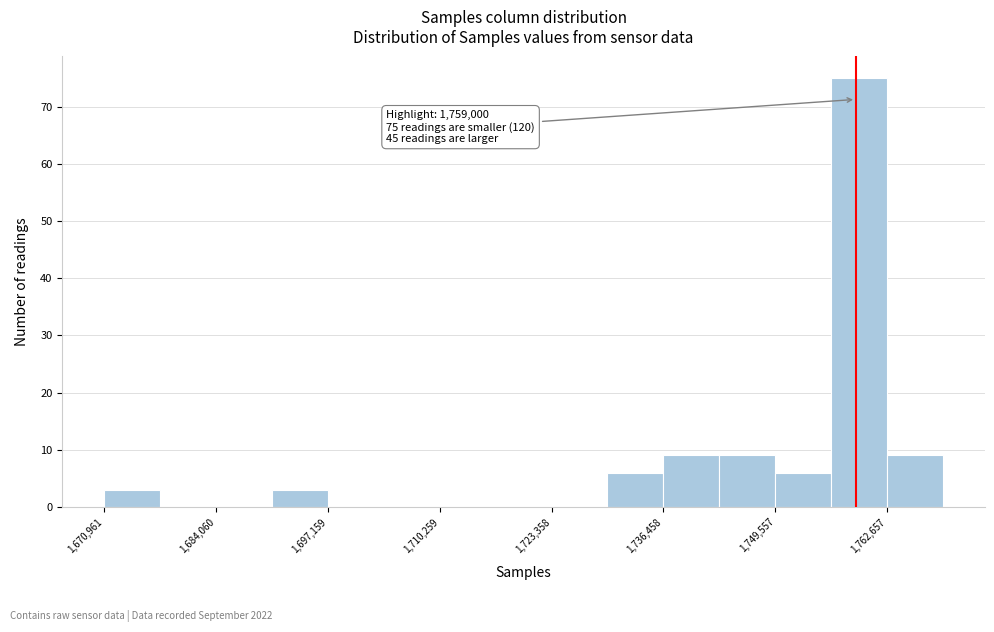

Read against the x-axis, roughly where is the centre of the tallest bar?

1760000